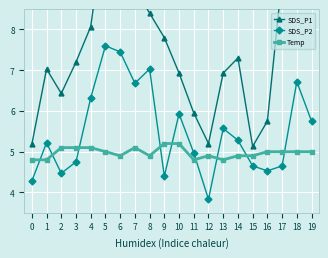

How many interior local peaks does the SDS_P2 series have?

6